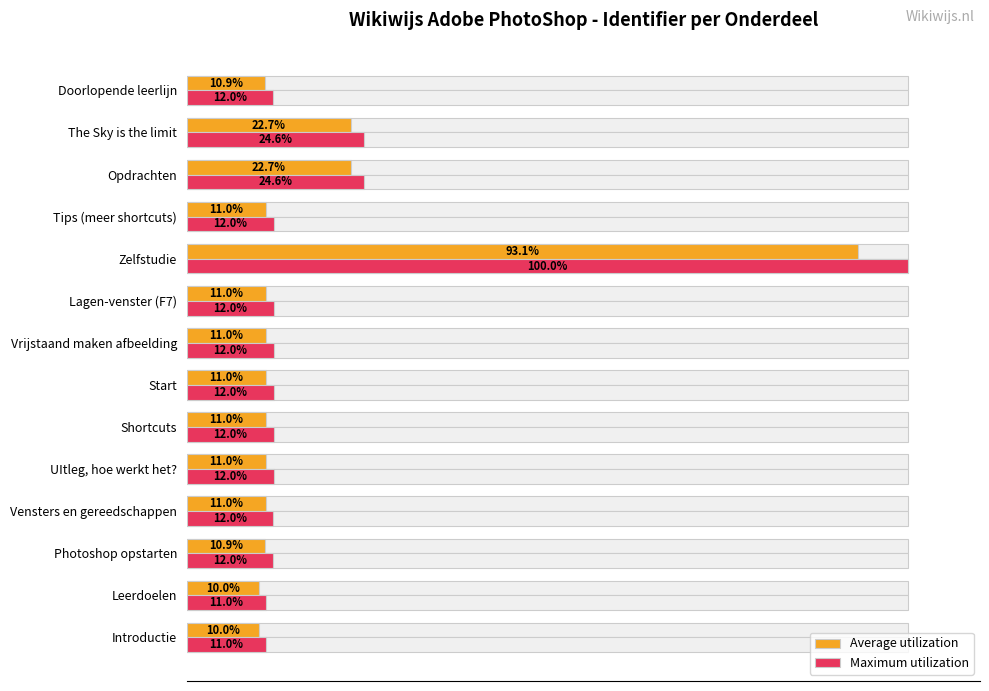

What is the difference between the maximum and minimum values in the Average utilization series?

83.1